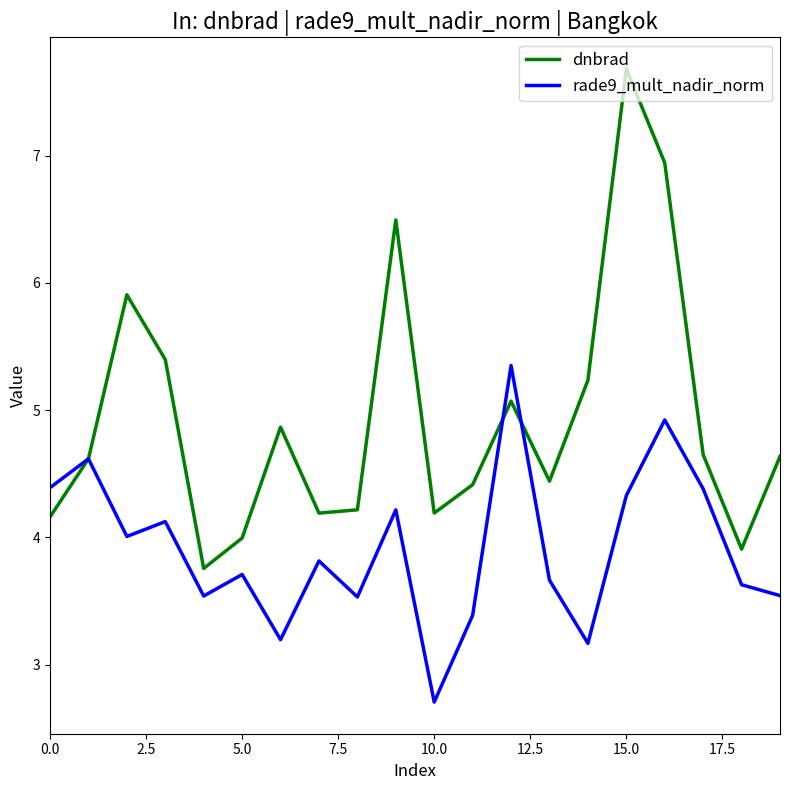

List the series in order of their peak value, highest first.

dnbrad, rade9_mult_nadir_norm